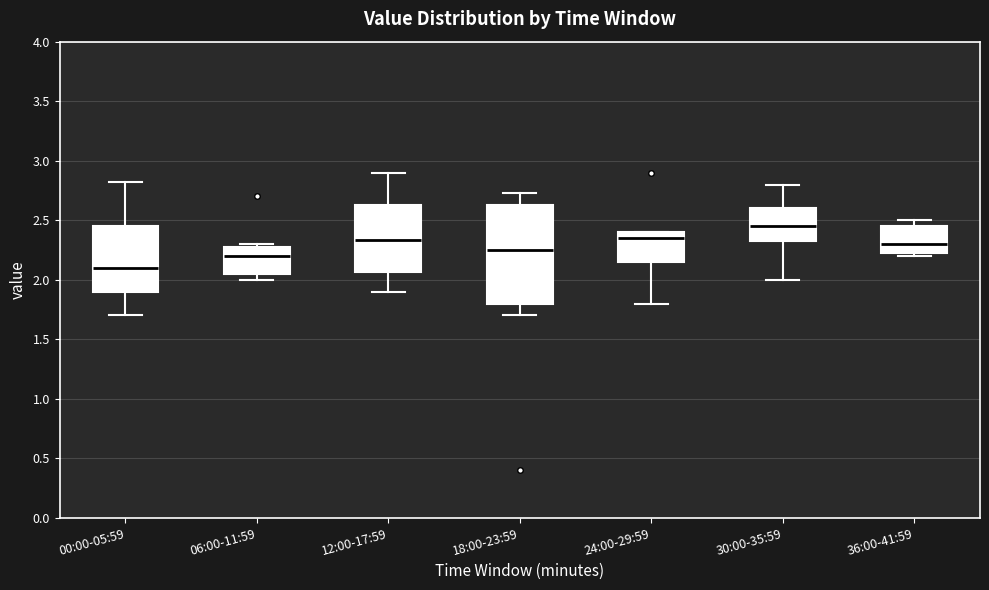

Reading left to right, read every box against the y-axis: the position of its median line, the range the box covers, and the ends of its whiskers. The values are not printed on the chart, so give them approximately, as read against the axis.

00:00-05:59: median 2.10, box 1.90 to 2.45, whiskers 1.70 to 2.80
06:00-11:59: median 2.20, box 2.05 to 2.30, whiskers 2.00 to 2.30 (just above the box's upper edge)
12:00-17:59: median 2.35, box 2.05 to 2.65, whiskers 1.90 to 2.90
18:00-23:59: median 2.25, box 1.80 to 2.65, whiskers 1.70 to 2.75
24:00-29:59: median 2.35, box 2.15 to 2.40, whiskers 1.80 to 2.40
30:00-35:59: median 2.45, box 2.35 to 2.60, whiskers 2.00 to 2.80
36:00-41:59: median 2.30, box 2.25 to 2.45, whiskers 2.20 to 2.50